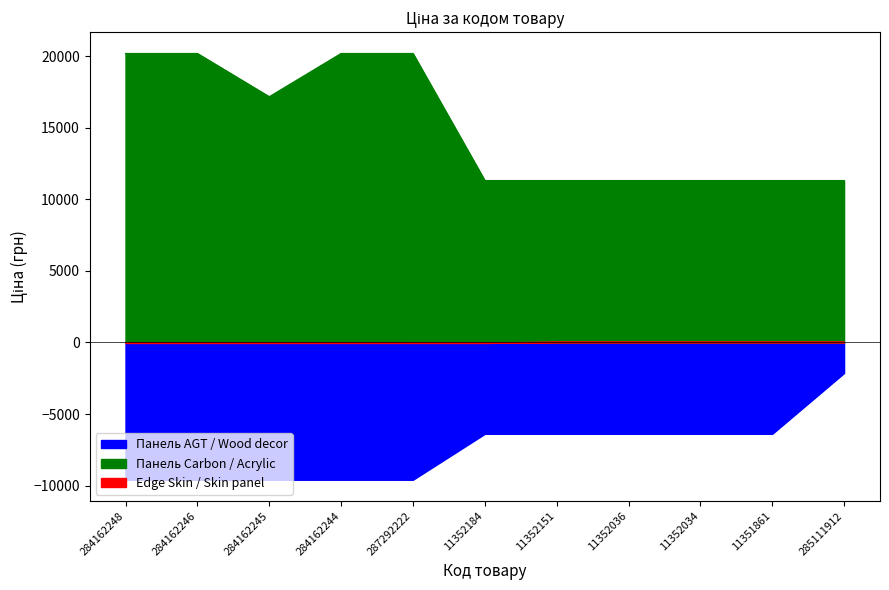

How many values in the Edge Skin / Skin panel series exceed -34?

5